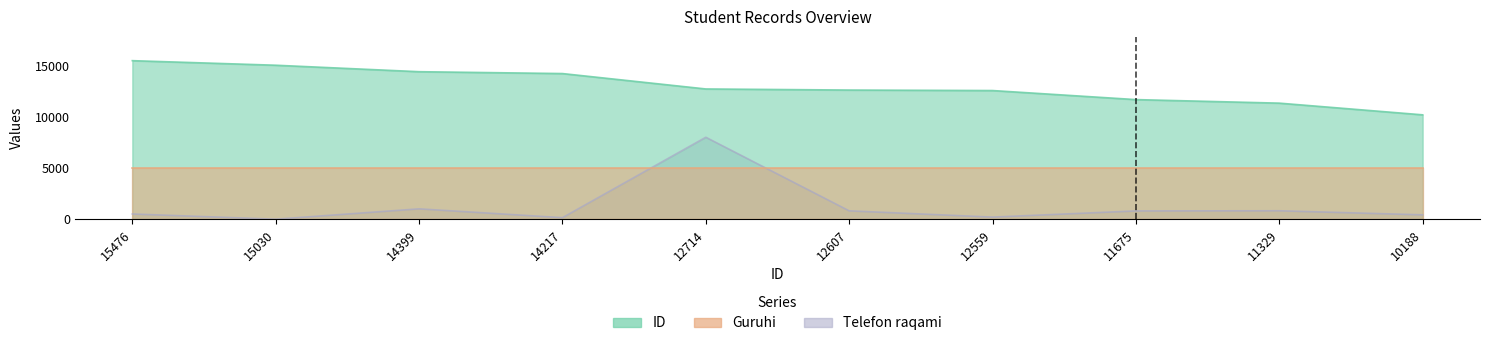

At which label does Telefon raqami reach its peak?

12714